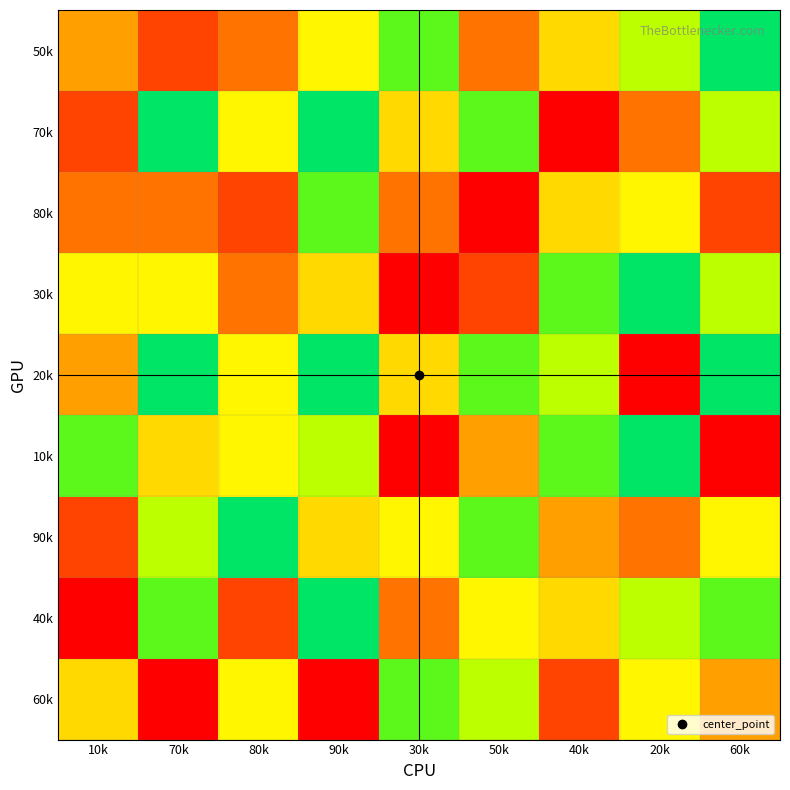

What is the total value across all series at 10k?

35